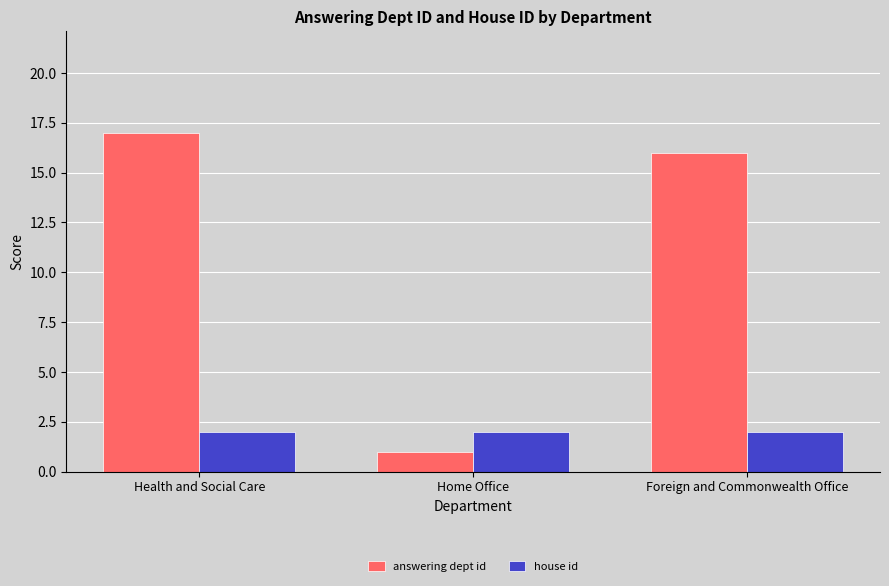

The answering dept id series shows 4 at Foreign and Commonwealth Office. True or false?

False